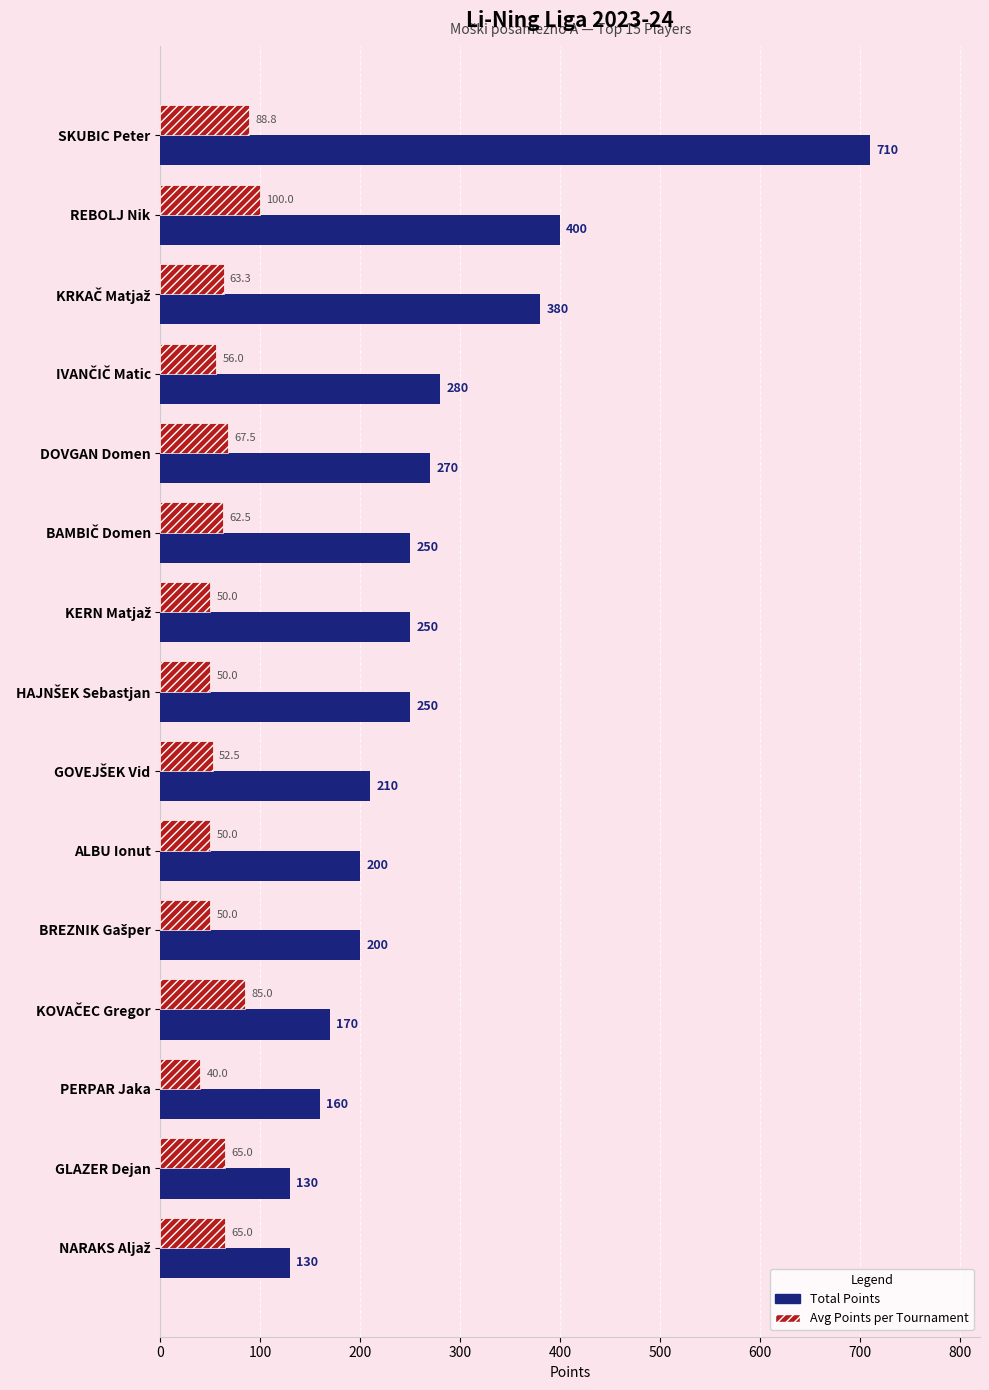

Is it true that Total Points equals 96.6 at PERPAR Jaka?

False